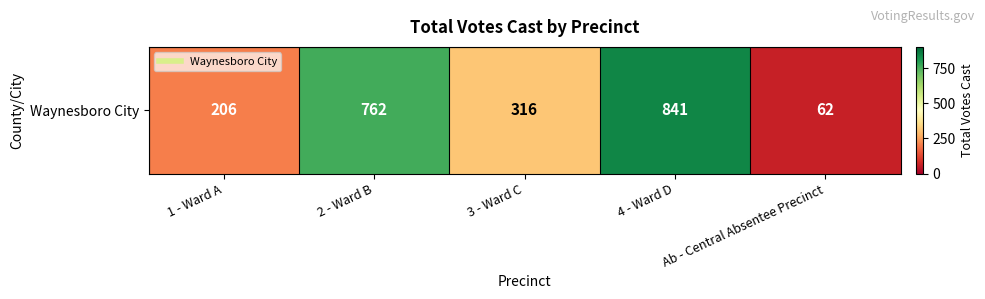

Which category has the lowest value across all series?

Ab - Central Absentee Precinct